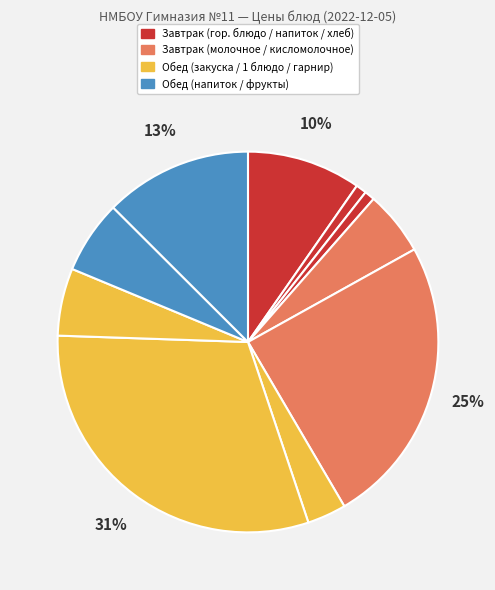

How many segments does this pie chart have?

10